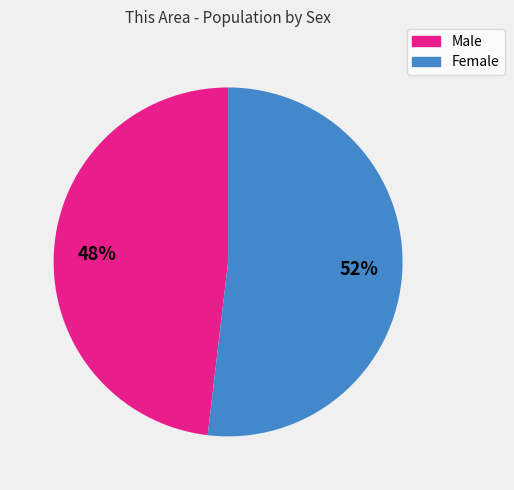

Does Male account for over 50% of the chart?

No